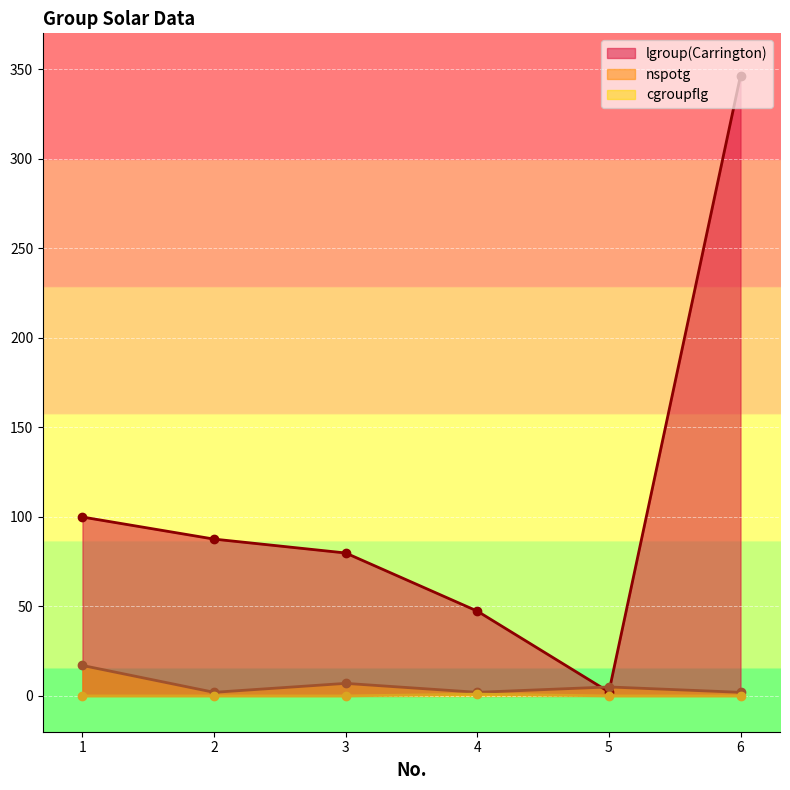

Reading left to right, what are all the values shown in this chart?

lgroup(Carrington): 99.9	87.6	79.8	47.4	2.2	346.4
nspotg: 17.0	2.0	7.0	2.0	5.0	2.0
cgroupflg: 0.0	0.0	0.0	1.0	0.0	0.0